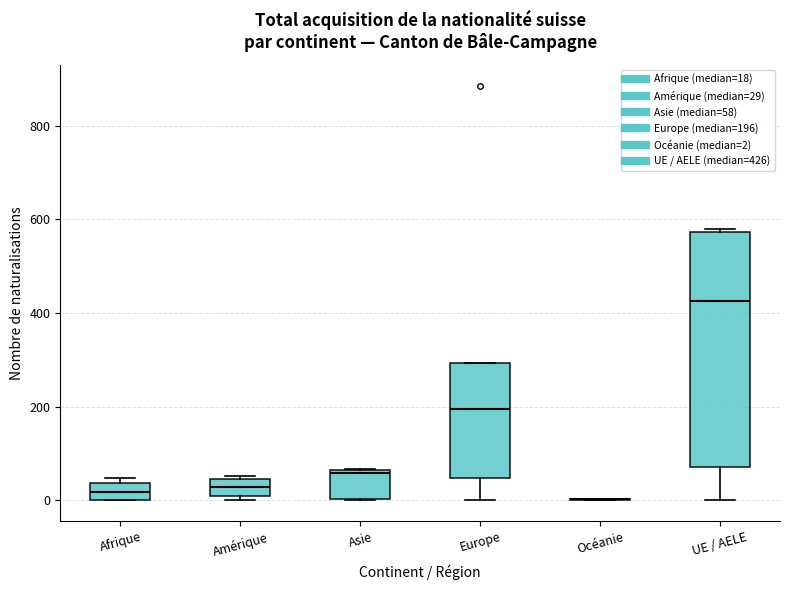

Where is the upper edge of the box for Europe on the y-axis? The values are not printed on the chart, so give them approximately, as read against the axis.

300